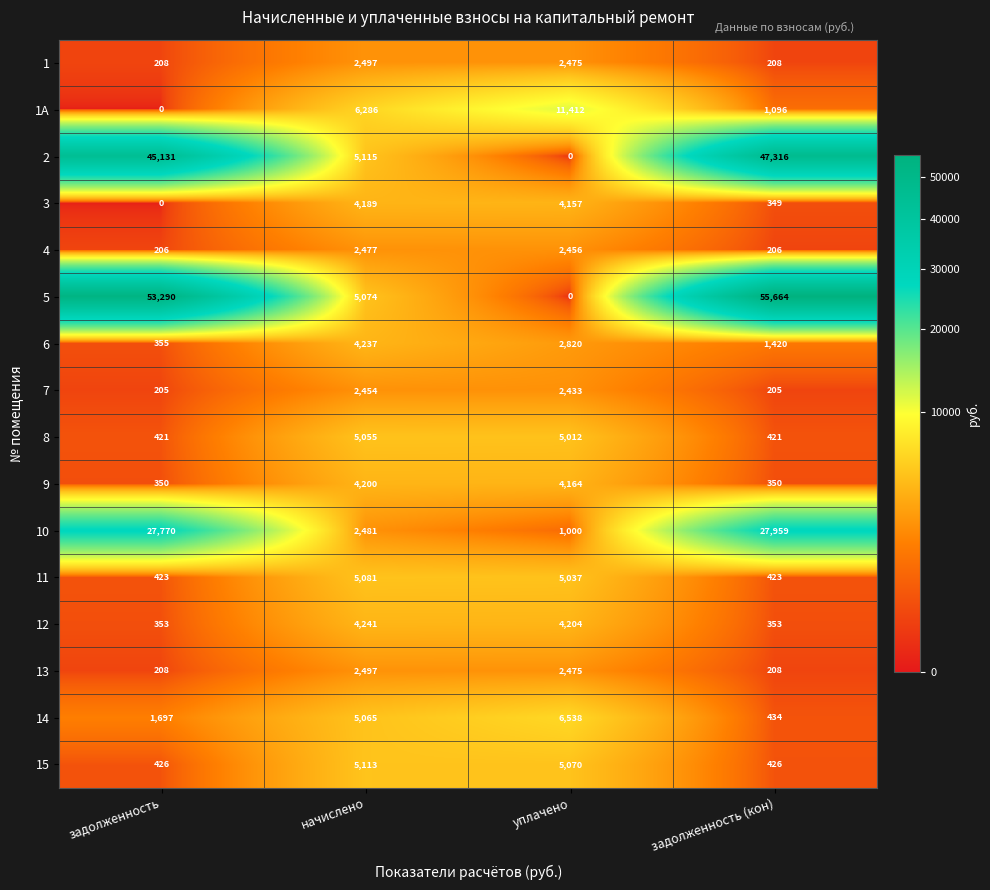

Read the 14 value at задолженность, to the nearest 10.

1700